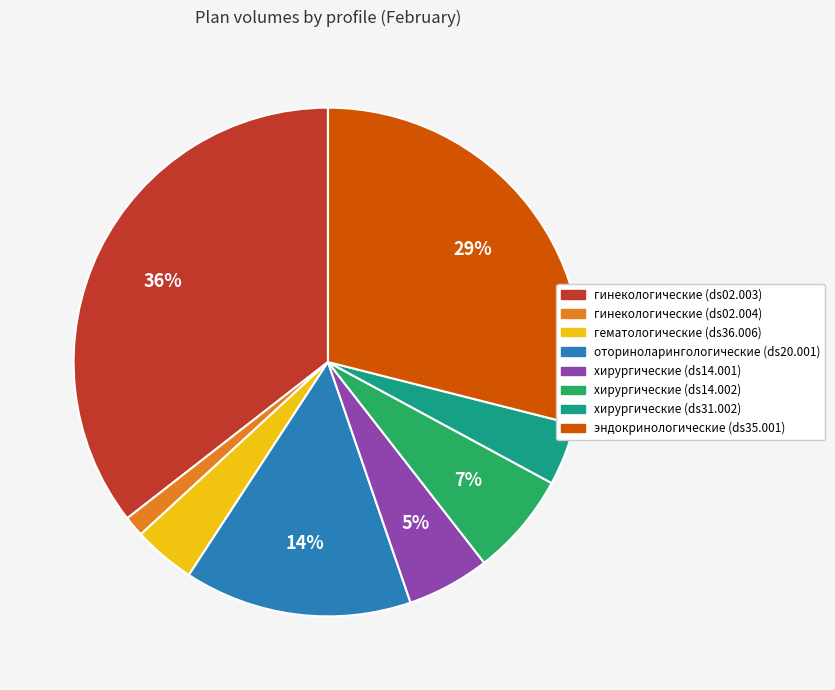

Does any single category account for the majority?

No